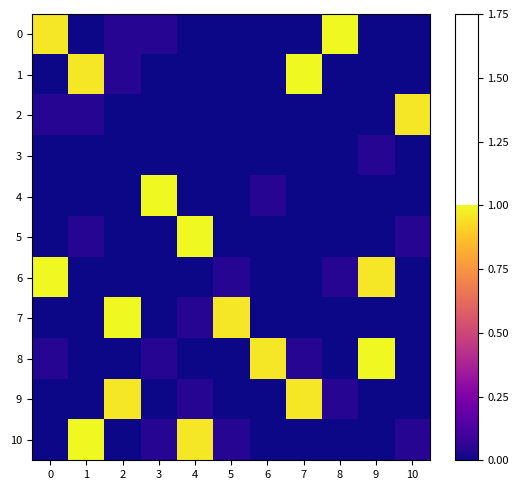

What is the spread (max minus min) of values at 9?

1.0